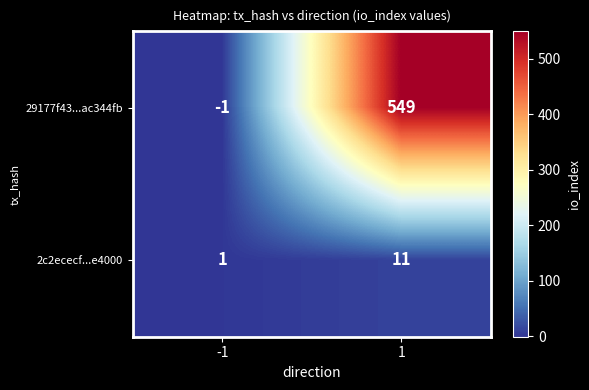

Which series has the widest spread of values?

29177f43...ac344fb